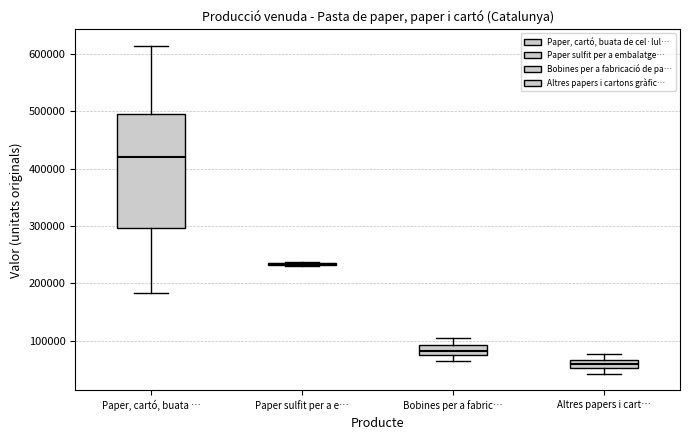

Which box is the tallest, from its lower edge to its upper edge?

Paper, cartó, buata …